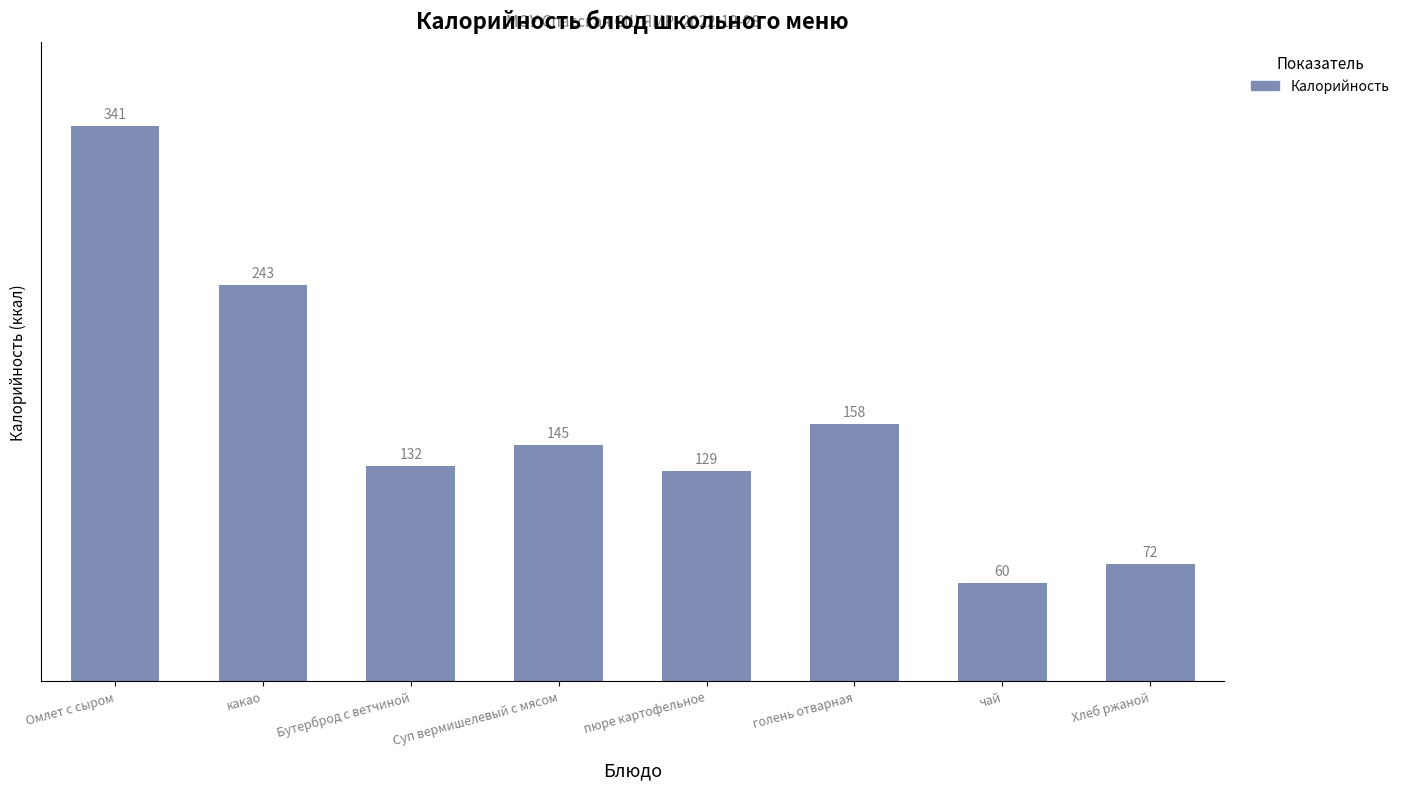

What is the maximum value shown in the chart?

341